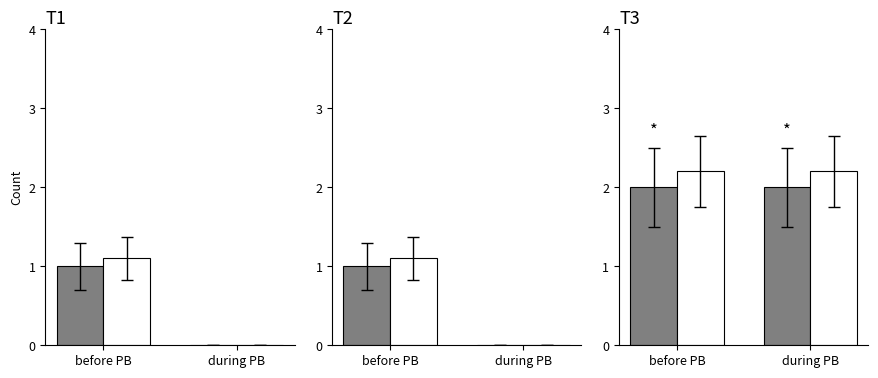

Where is Chattonella antiqua (ref) nearest to the value 0?

during PB